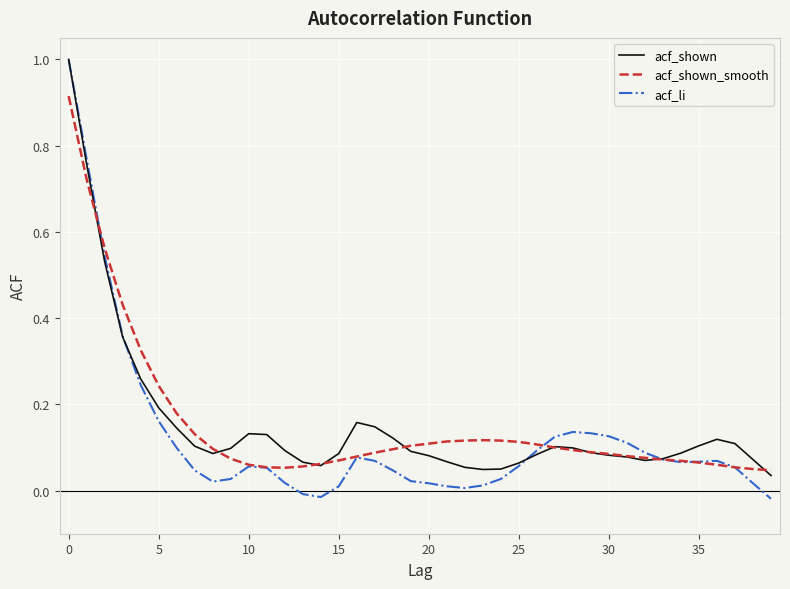

Which series has the largest range (max minus min)?

acf_li